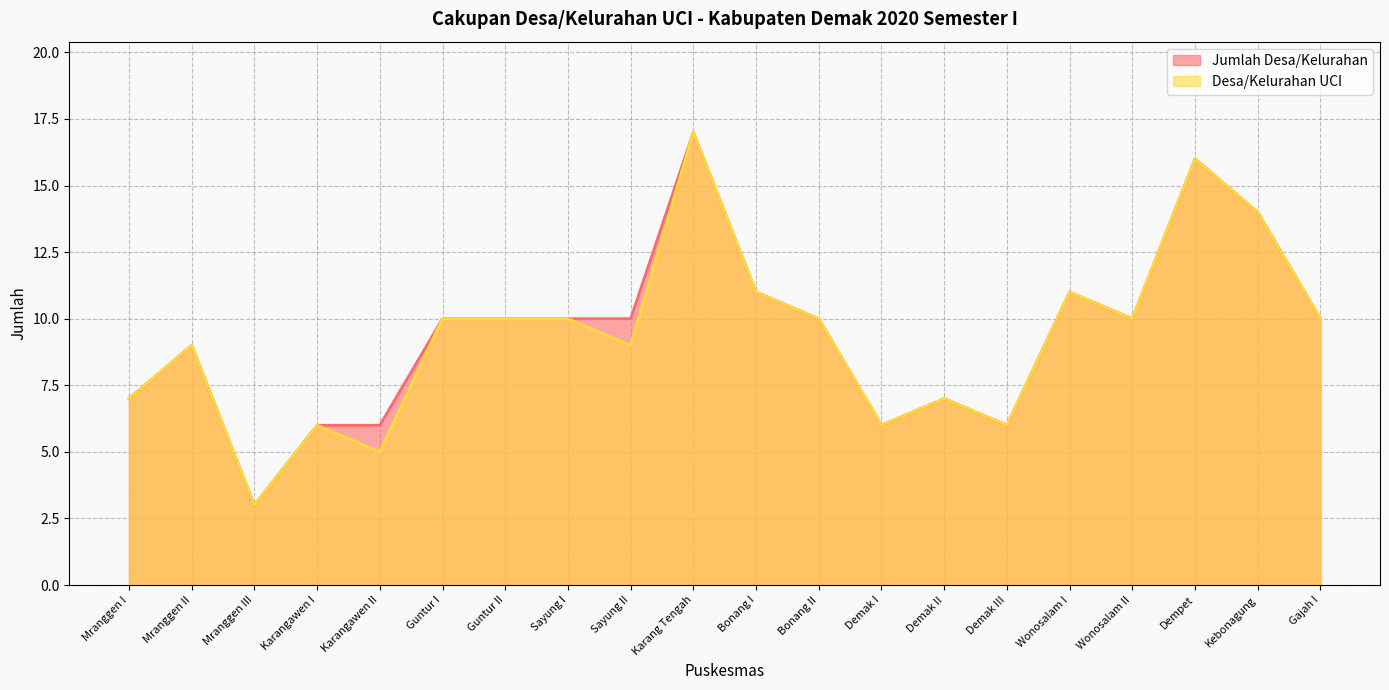

True or false: Desa/Kelurahan UCI and Jumlah Desa/Kelurahan cross at least once.

False